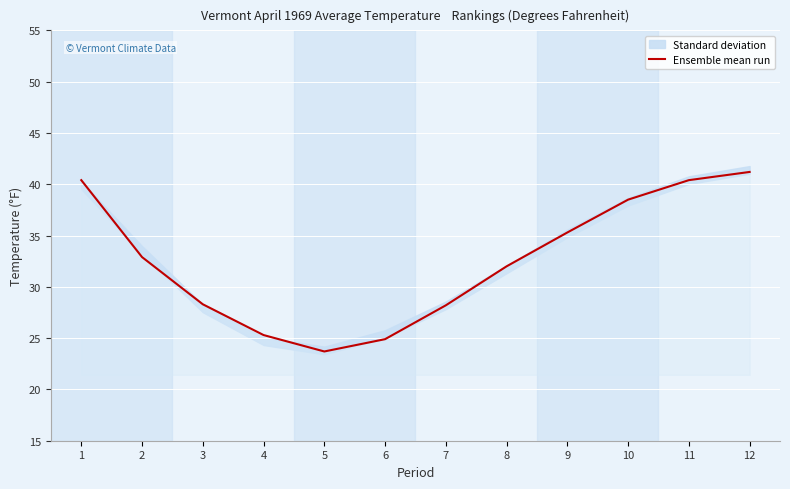

What is the minimum value shown in the chart?

23.7